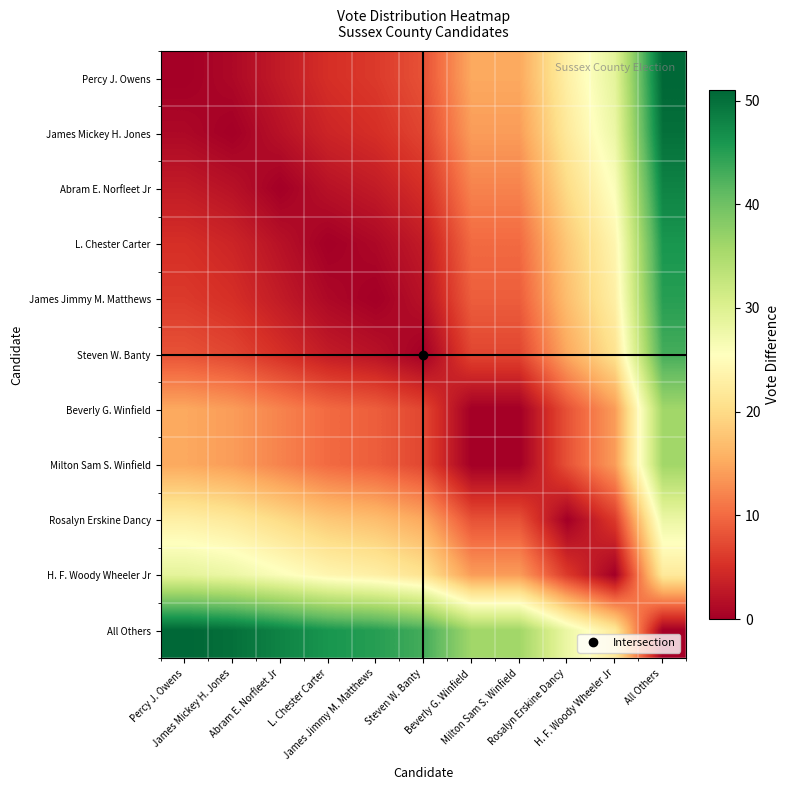

Which series has the largest total across all categories?

All Others